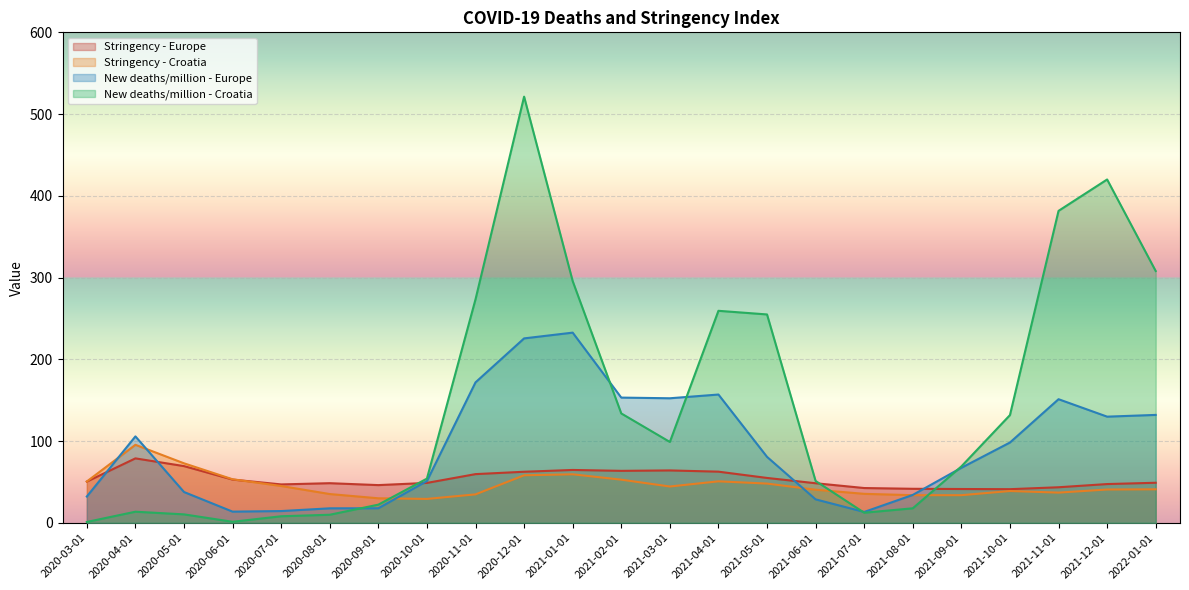

At which label does New deaths/million - Europe reach its peak?

2021-01-01